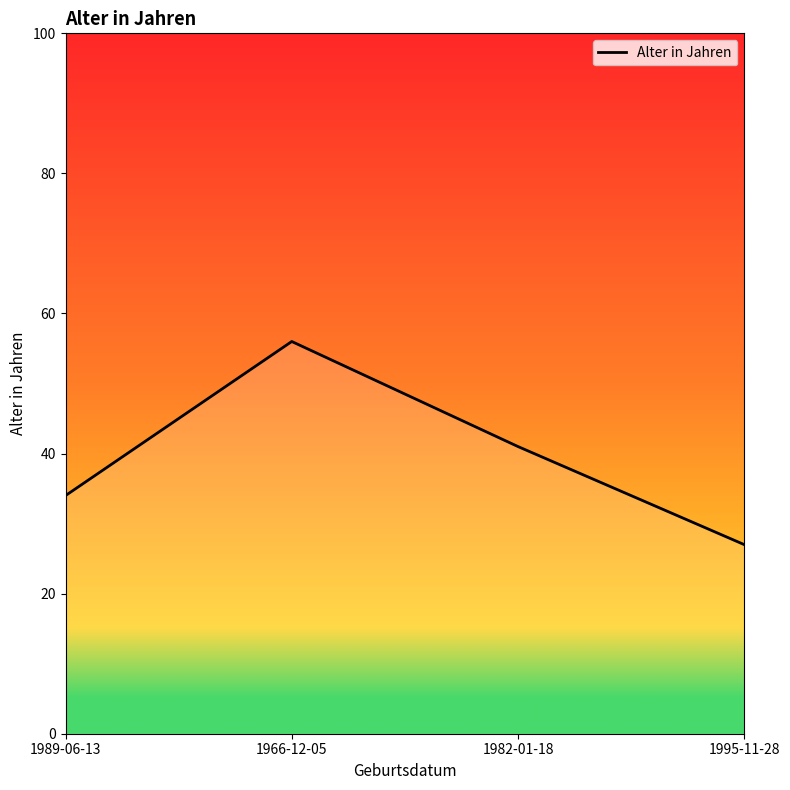

The value at 1995-11-28 is 36. True or false?

False